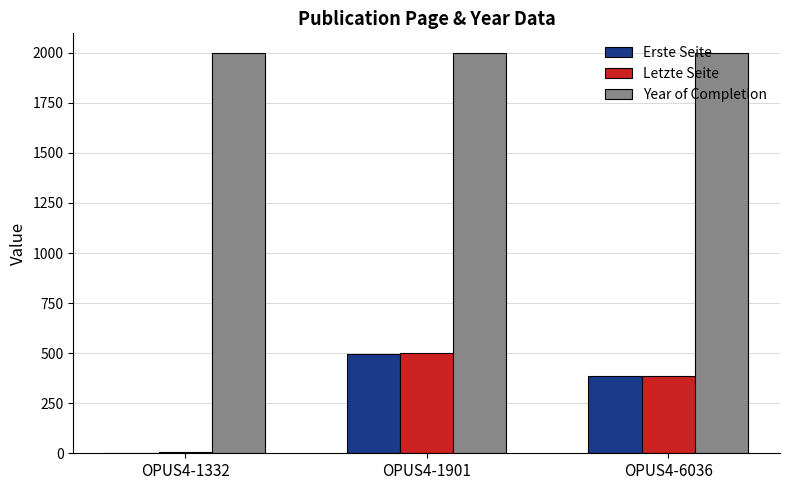

At which label does Erste Seite first exceed 384?

OPUS4-1901